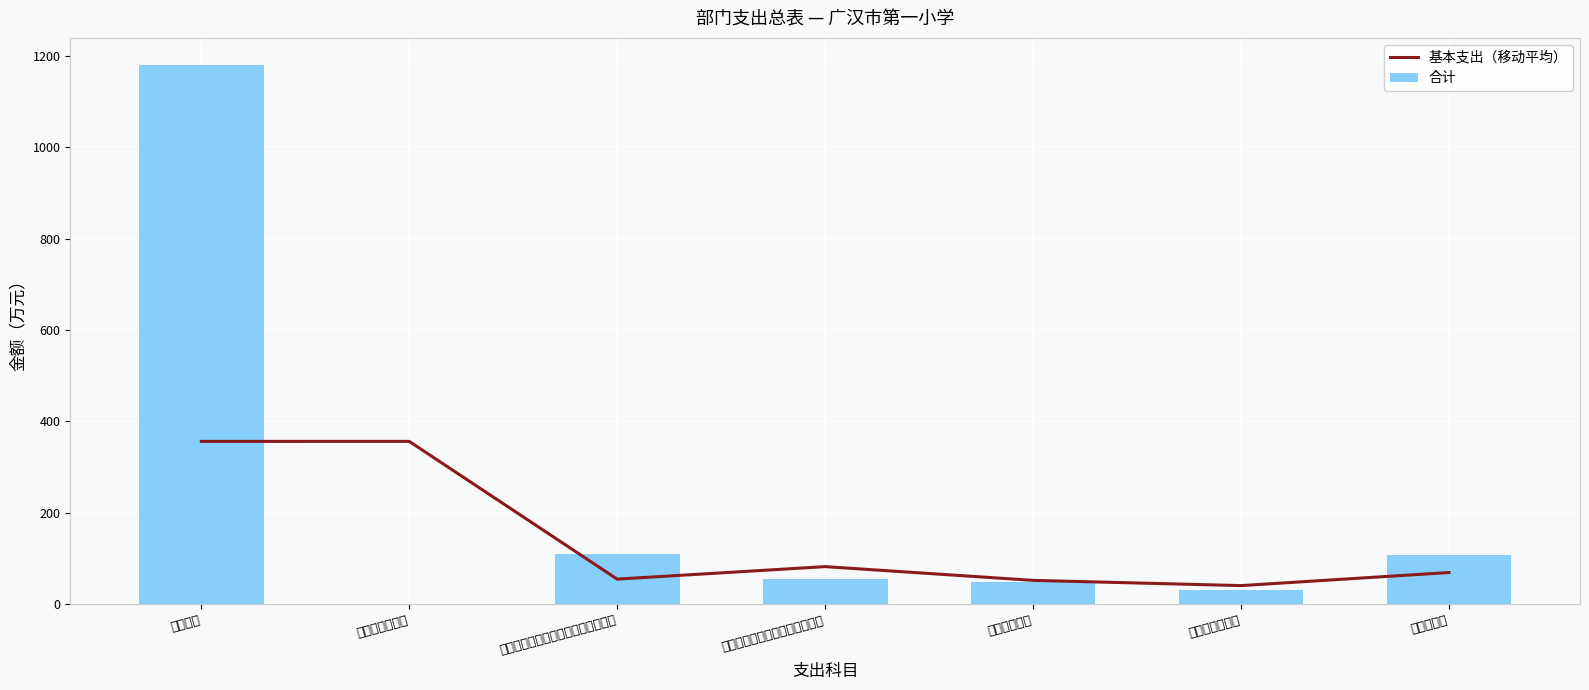

What is the lowest value of the 基本支出（移动平均） series?

40.5